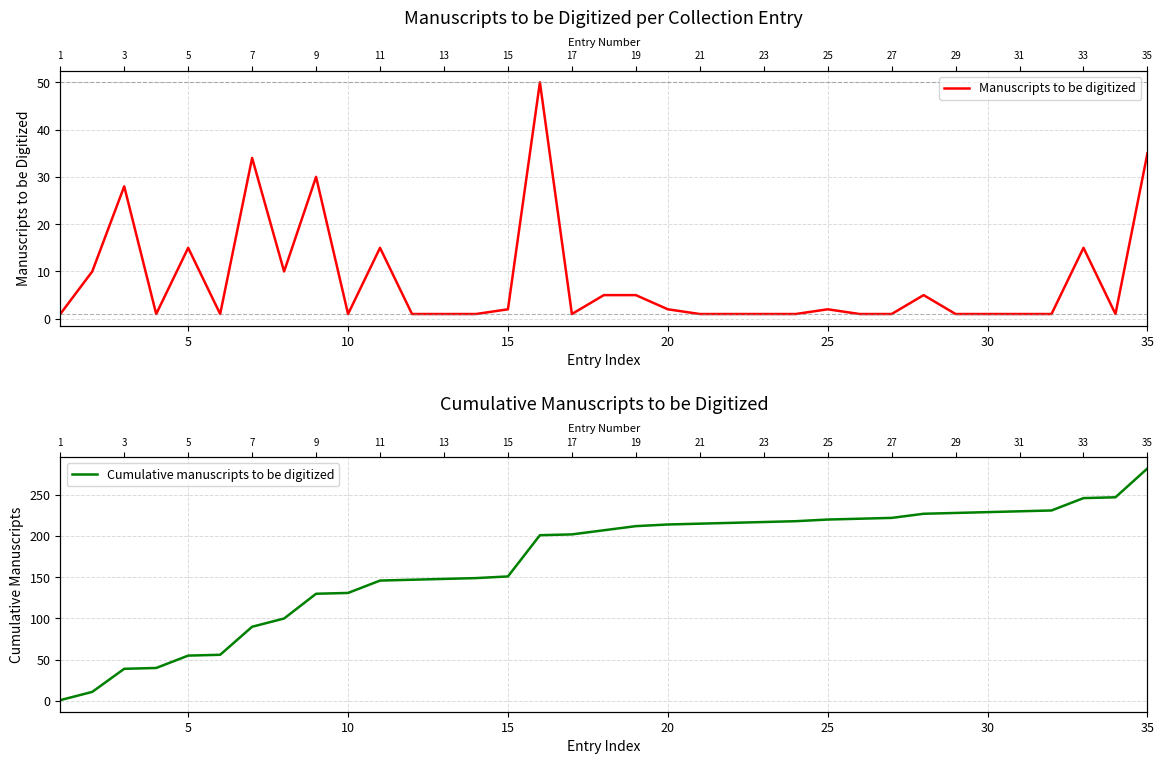

Is this an area chart (filled region under the line)?

No